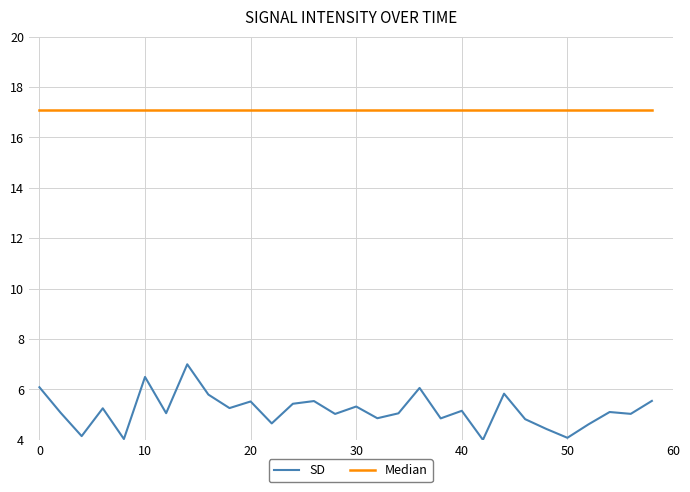

Does the chart display data point markers on the line(s)?

No